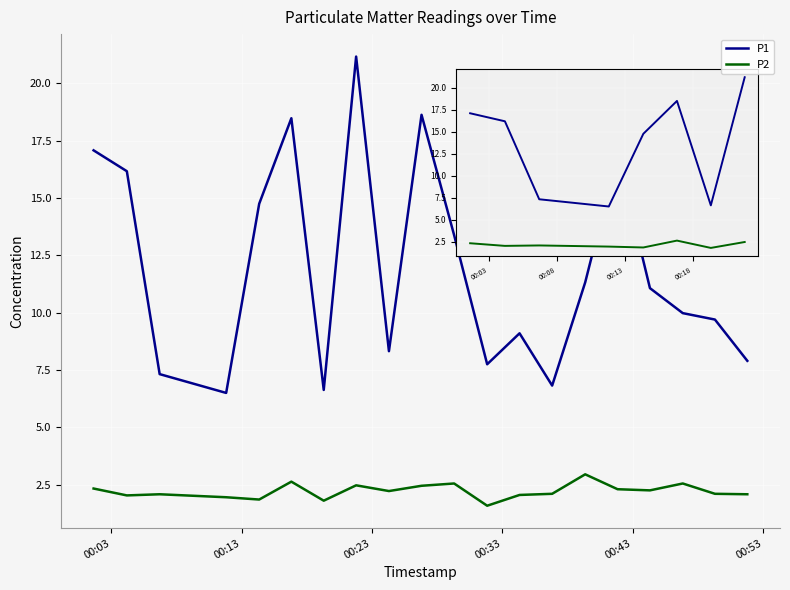

What are all the series names shown in the legend?

P1, P2